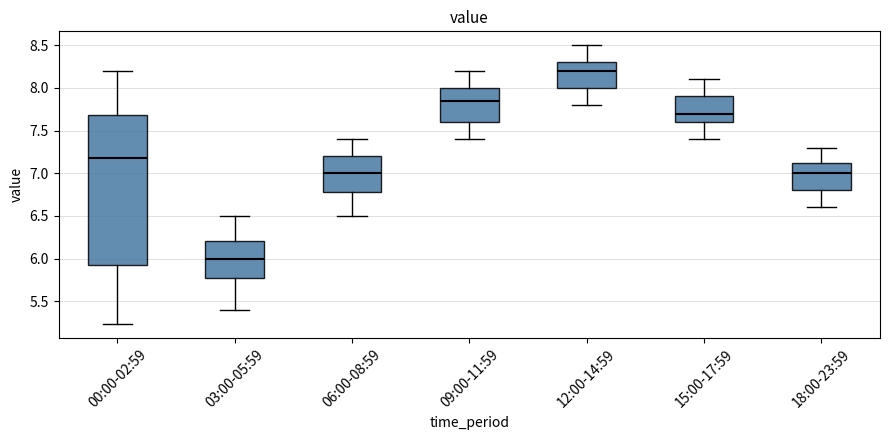

Reading left to right, transcribe this box plot: for each box, give where its median line is, the range the box spans, and where its two whiskers end, as read against the y-axis. The values are not printed on the chart, so give them approximately, as read against the axis.

00:00-02:59: median 7.20, box 5.90 to 7.70, whiskers 5.25 to 8.20
03:00-05:59: median 6.00, box 5.80 to 6.20, whiskers 5.40 to 6.50
06:00-08:59: median 7.00, box 6.80 to 7.20, whiskers 6.50 to 7.40
09:00-11:59: median 7.85, box 7.60 to 8.00, whiskers 7.40 to 8.20
12:00-14:59: median 8.20, box 8.00 to 8.30, whiskers 7.80 to 8.50
15:00-17:59: median 7.70, box 7.60 to 7.90, whiskers 7.40 to 8.10
18:00-23:59: median 7.00, box 6.80 to 7.15, whiskers 6.60 to 7.30